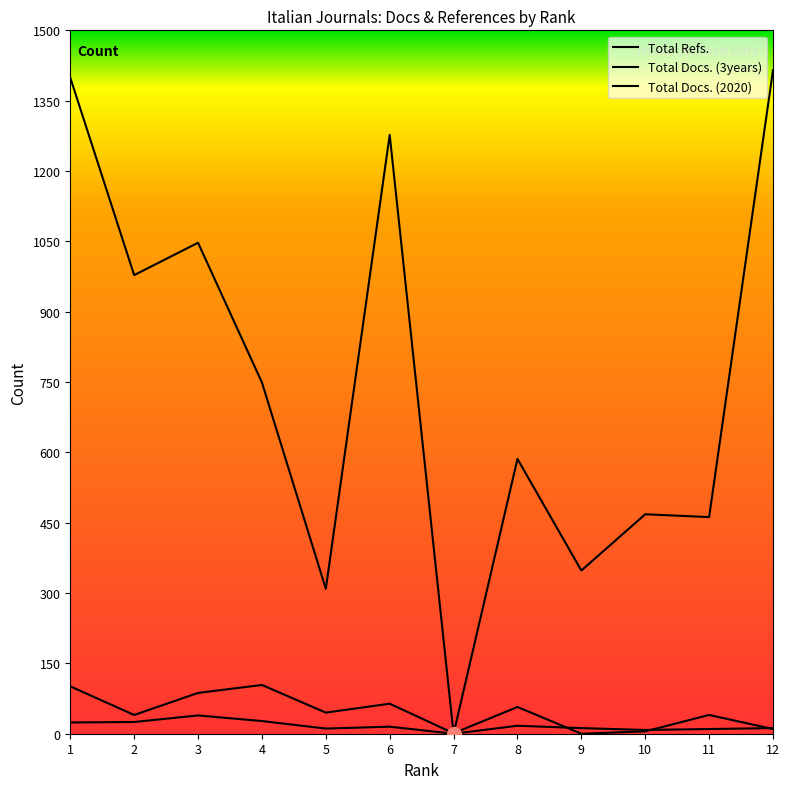

Does the chart have visible grid lines?

No